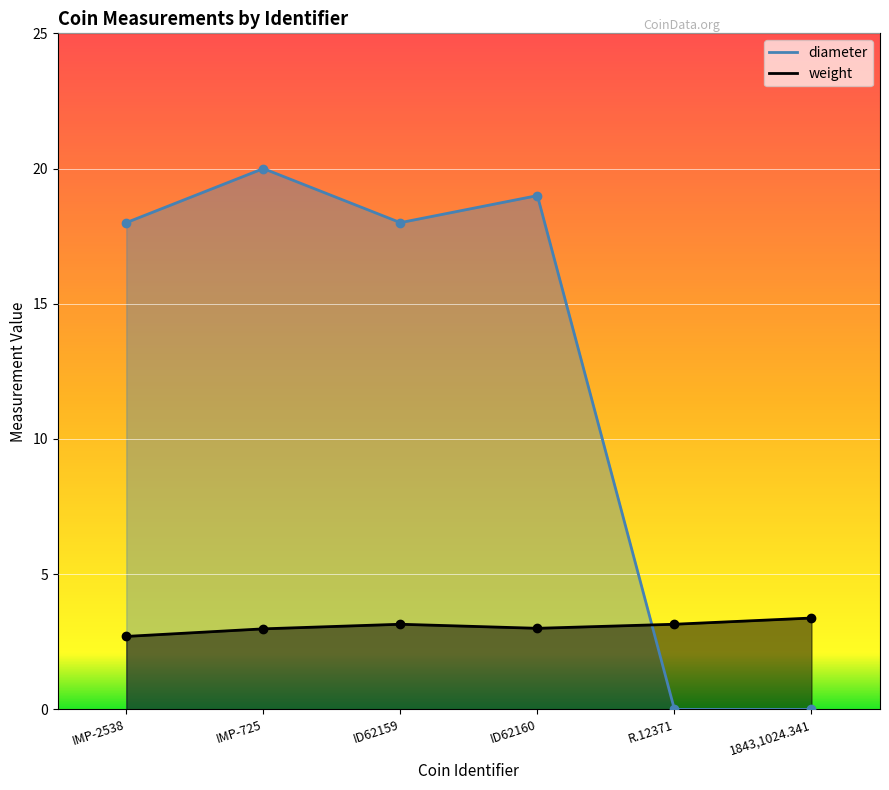

In diameter, how many points are lower than both neighbors (excluding endpoints)?

1